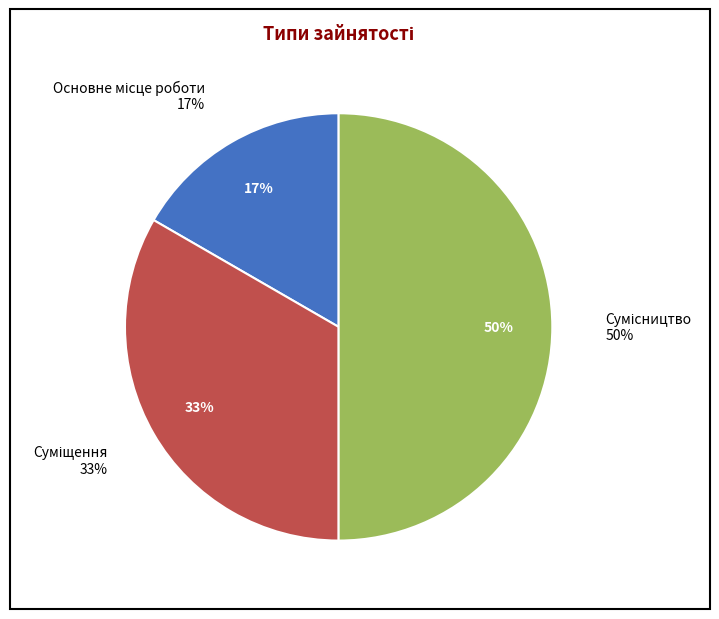

How many segments does this pie chart have?

3